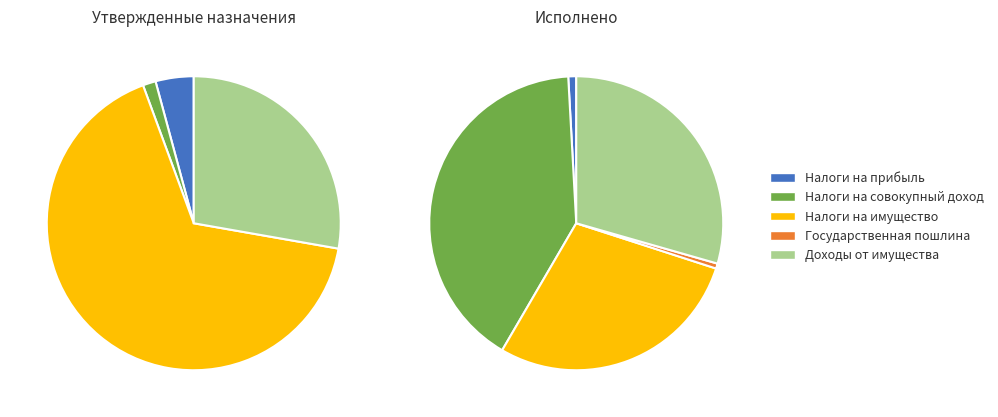

What percentage is the НАЛОГИ НА ИМУЩЕСТВО slice, to the nearest percent?

28%